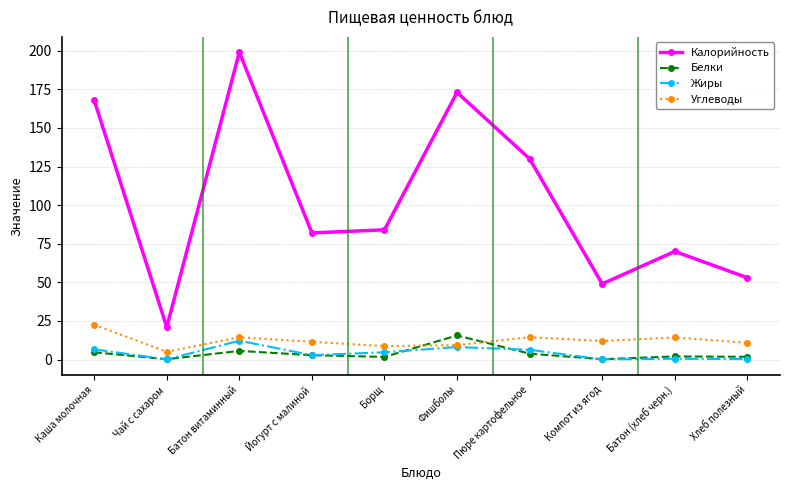

Where is the first local maximum for Белки?

Батон витаминный